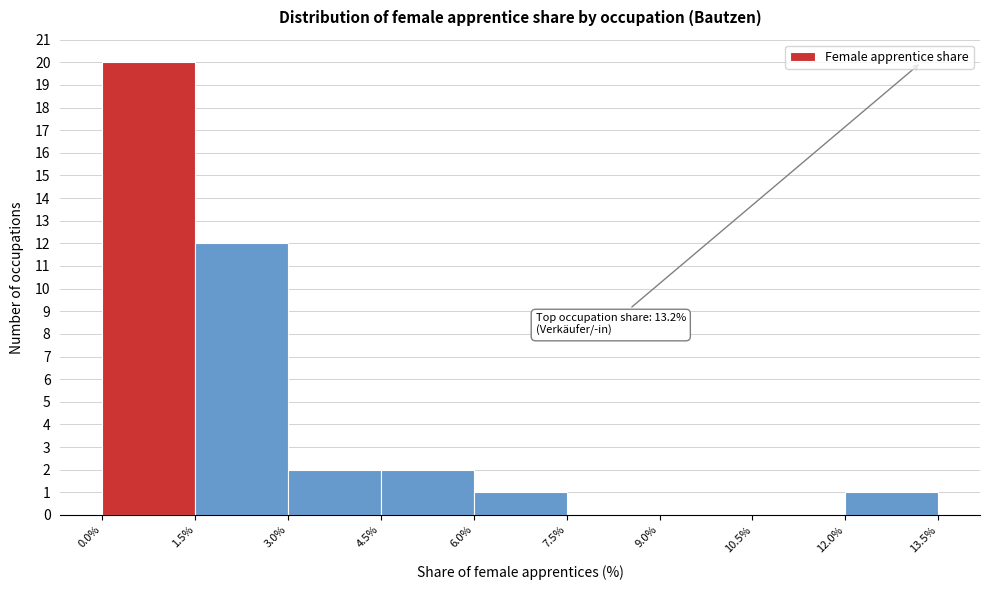

Which range on the x-axis has the tallest bar?

0.0% to 1.5%